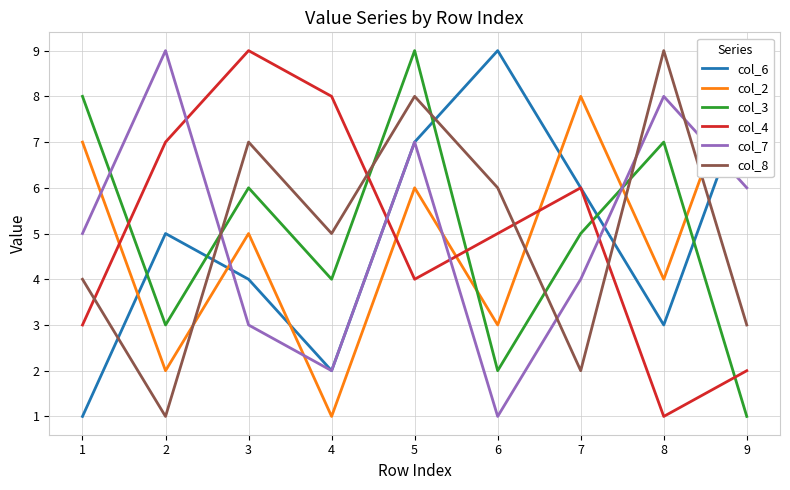

Reading left to right, what are all the values shown in this chart?

col_6: 1=1	2=5	3=4	4=2	5=7	6=9	7=6	8=3	9=8
col_2: 1=7	2=2	3=5	4=1	5=6	6=3	7=8	8=4	9=9
col_3: 1=8	2=3	3=6	4=4	5=9	6=2	7=5	8=7	9=1
col_4: 1=3	2=7	3=9	4=8	5=4	6=5	7=6	8=1	9=2
col_7: 1=5	2=9	3=3	4=2	5=7	6=1	7=4	8=8	9=6
col_8: 1=4	2=1	3=7	4=5	5=8	6=6	7=2	8=9	9=3